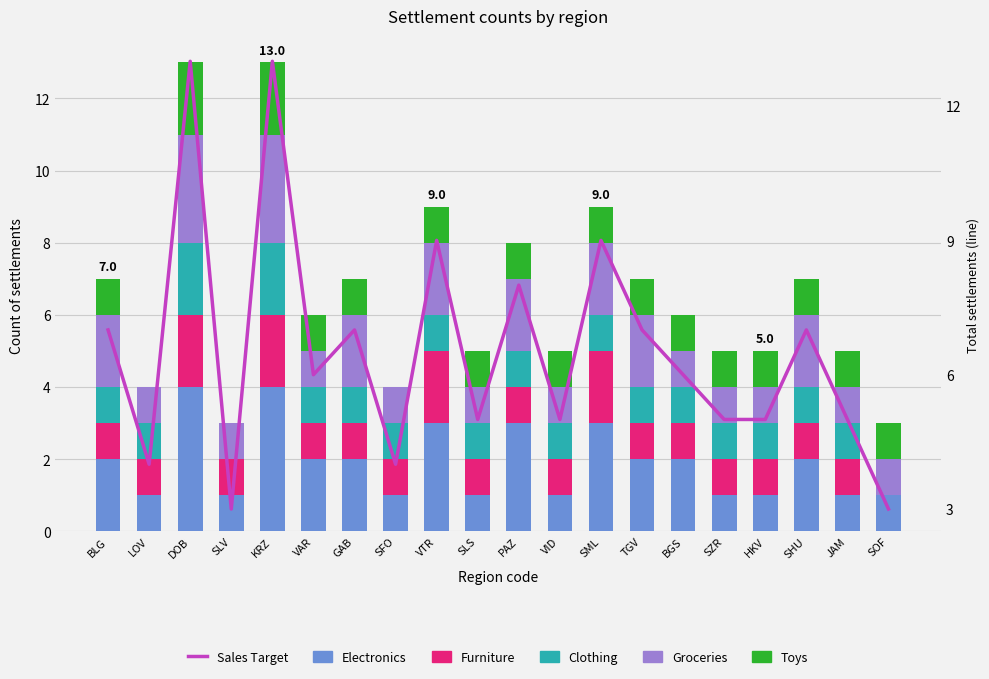

What is the label of the 11th bar from the right?

SLS